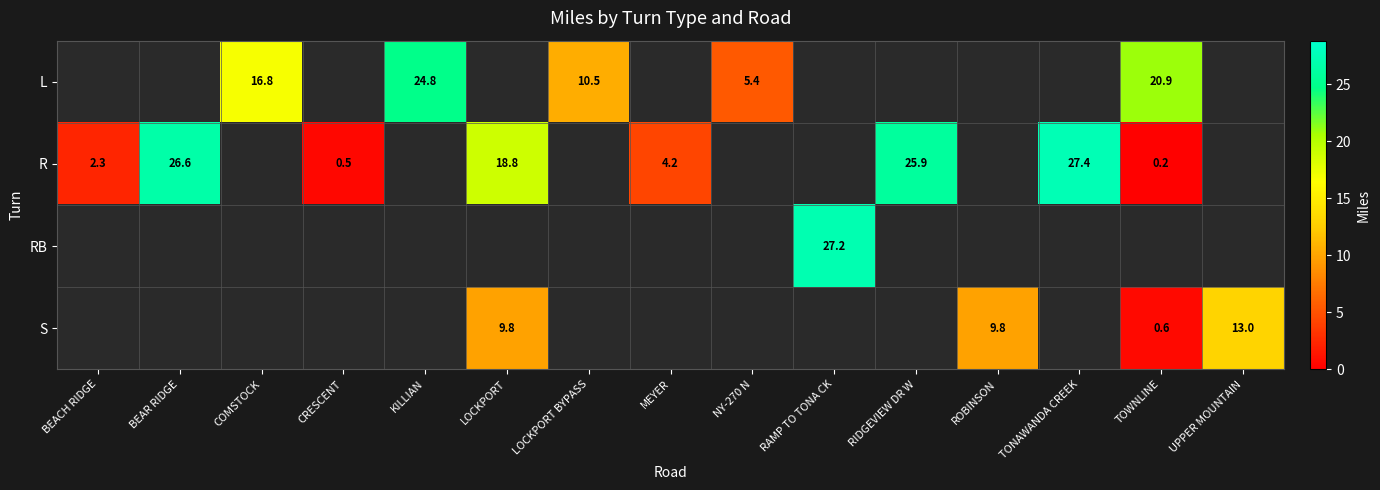

The S series shows 8.8 at UPPER MOUNTAIN. True or false?

False